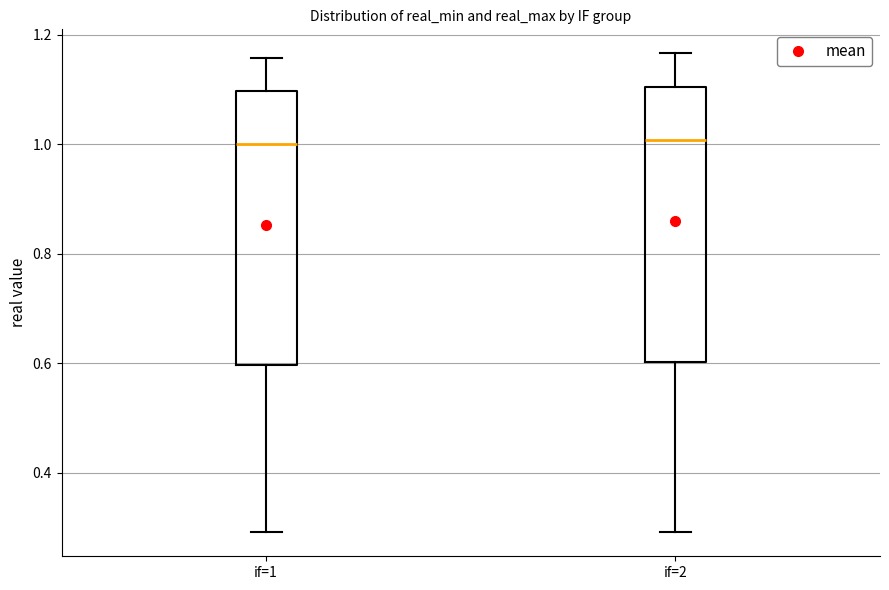

Reading left to right, transcribe this box plot: for each box, give where its median line is, the range the box spans, and where its two whiskers end, as read against the y-axis. The values are not printed on the chart, so give them approximately, as read against the axis.

if=1: median 1.00, box 0.60 to 1.10, whiskers 0.30 to 1.16
if=2: median 1.00, box 0.60 to 1.10, whiskers 0.30 to 1.16